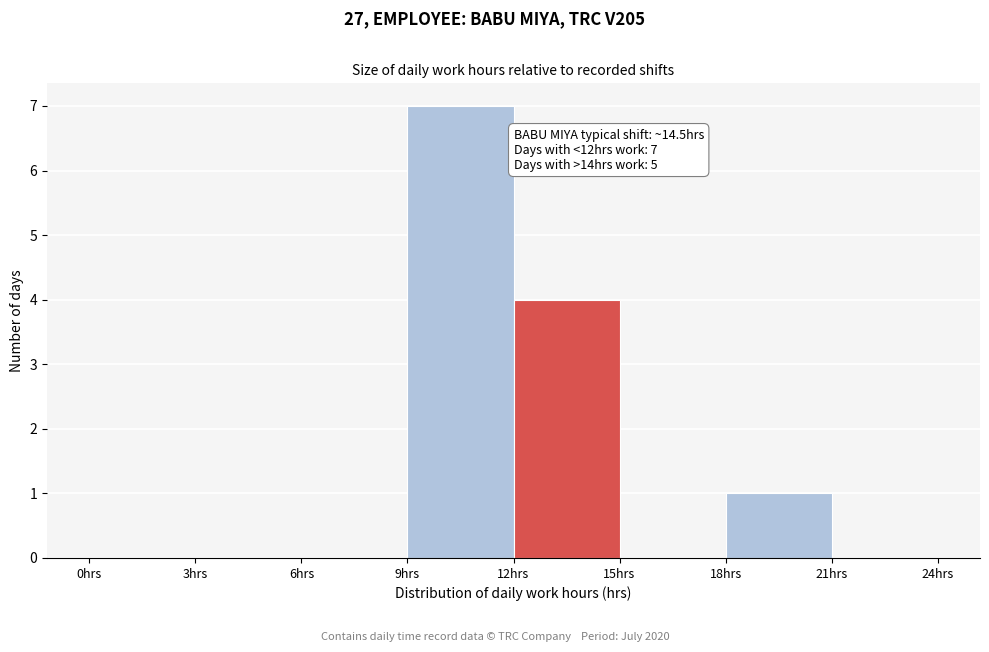

Over which range of the x-axis is the bar tallest?

9 to 12